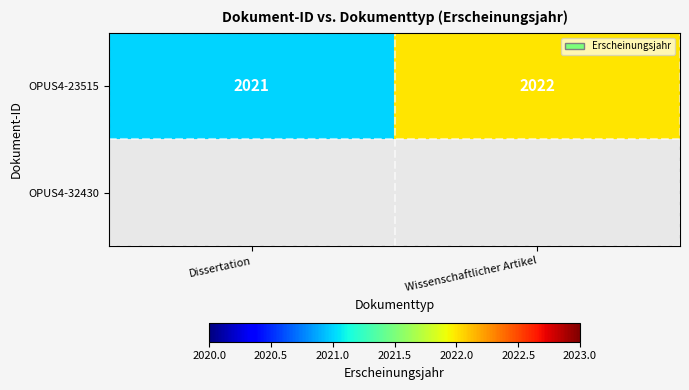

List the labels in order of OPUS4-23515 value, smallest first.

Dissertation, Wissenschaftlicher Artikel